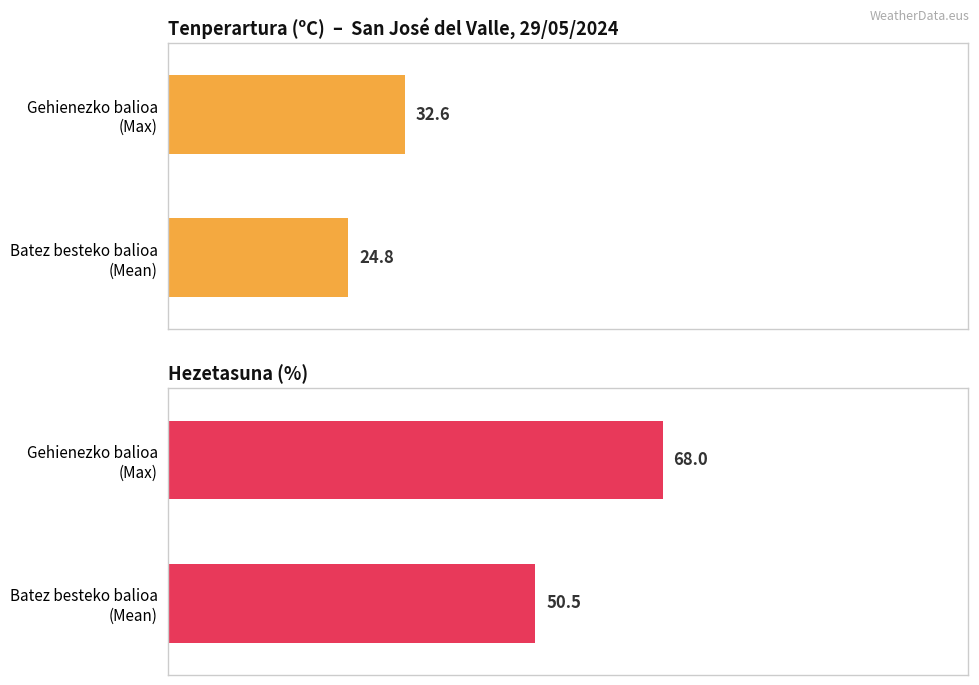

How many distinct data groups are displayed?

2